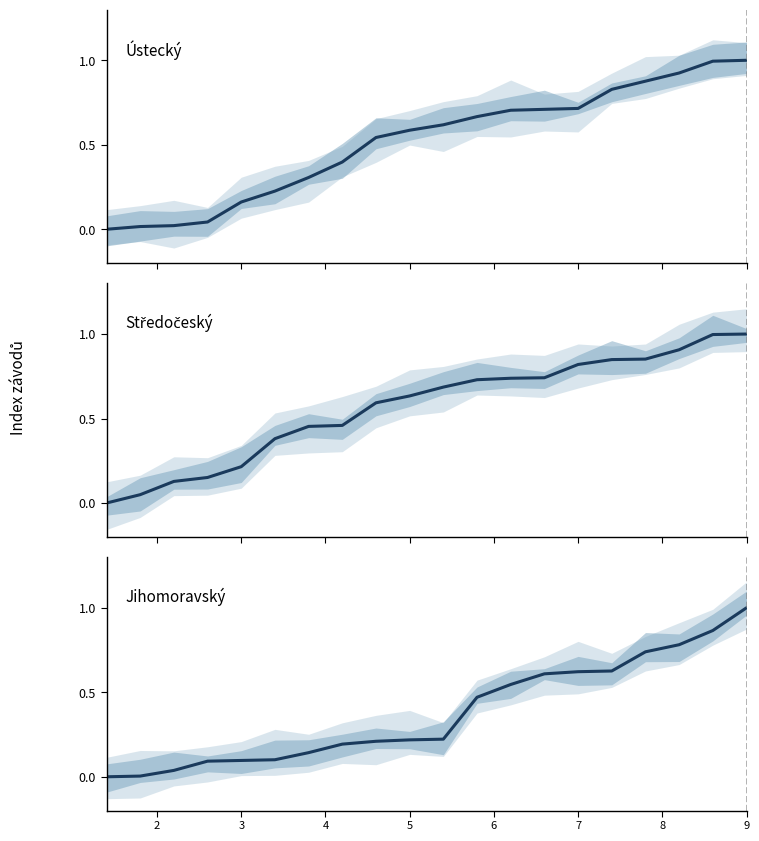

Which series has the largest total across all categories?

Středočeský